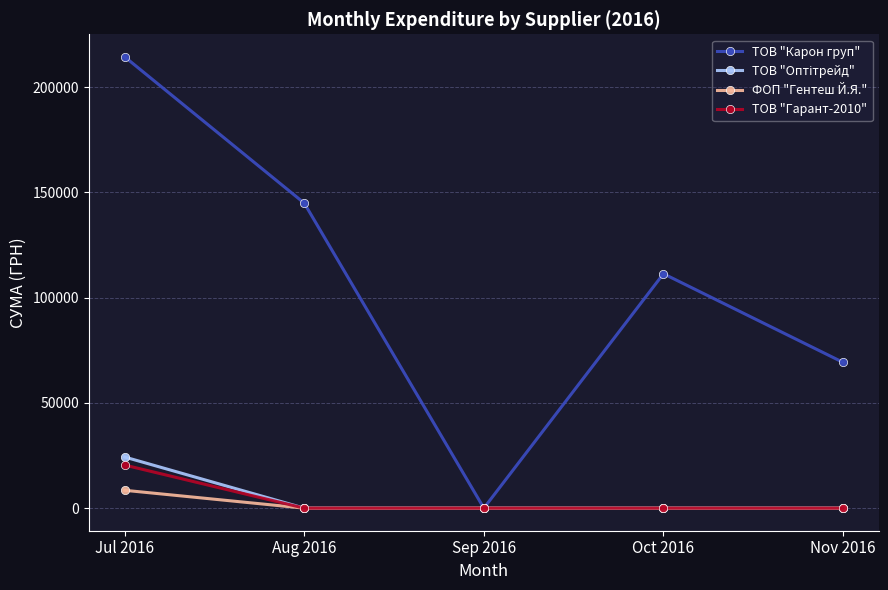

At which category does the chart reach its peak across all series?

Jul 2016